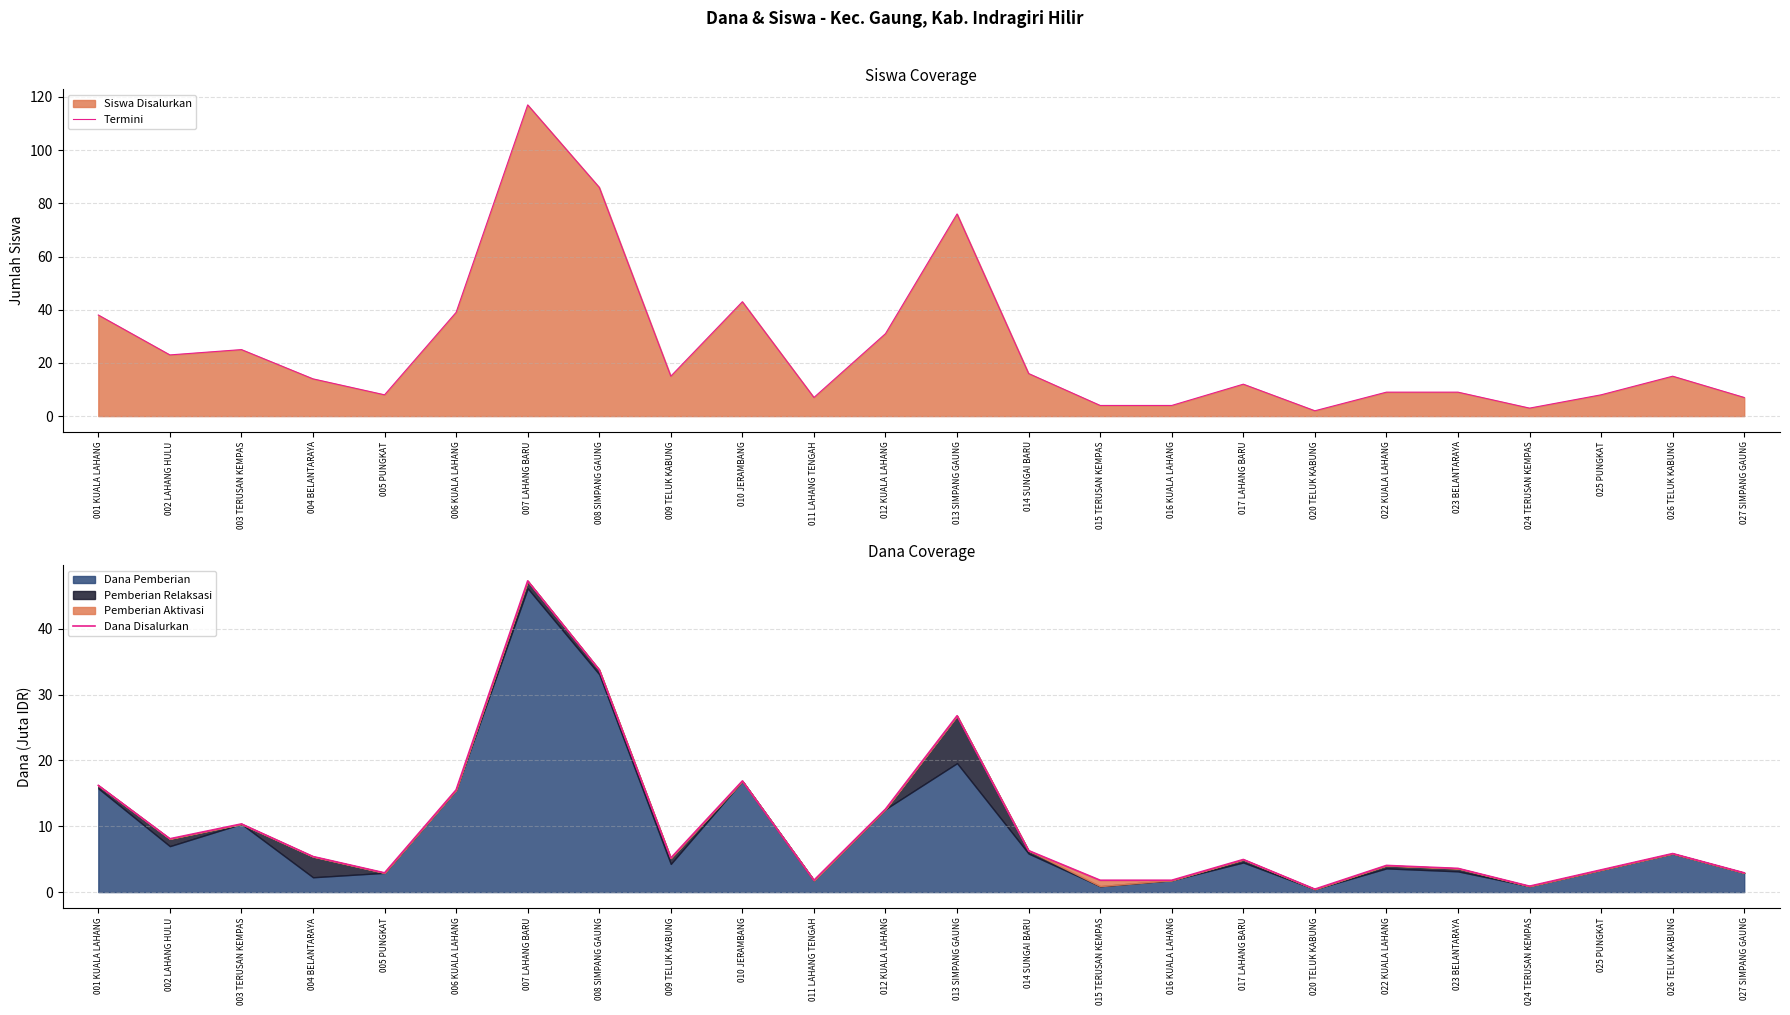

Rank the series at 015 TERUSAN KEMPAS from highest to lowest value.

Termini, Dana Disalurkan